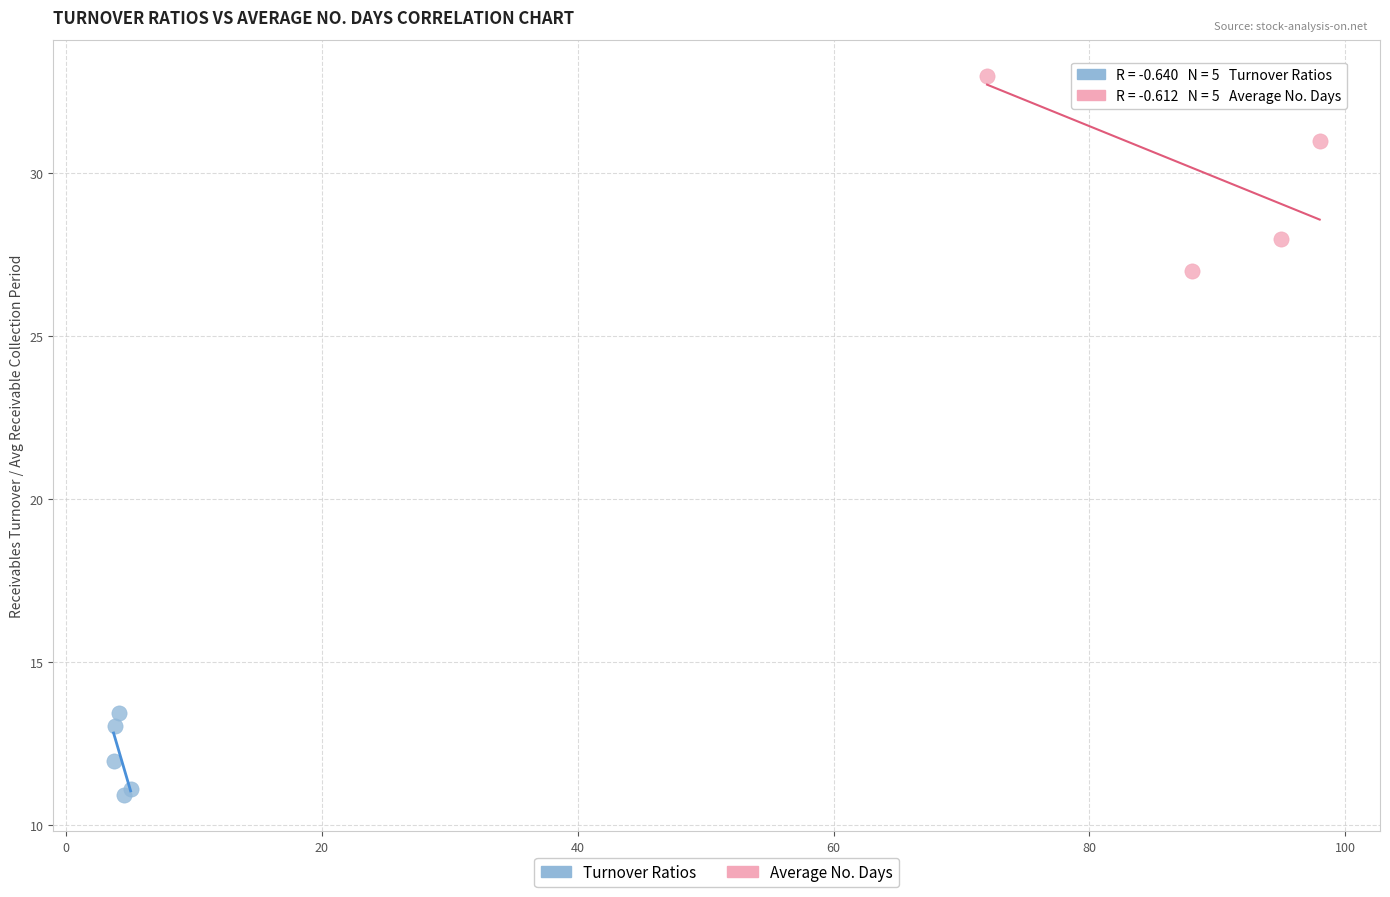

What are all the series names shown in the legend?

Turnover Ratios, Average No. Days